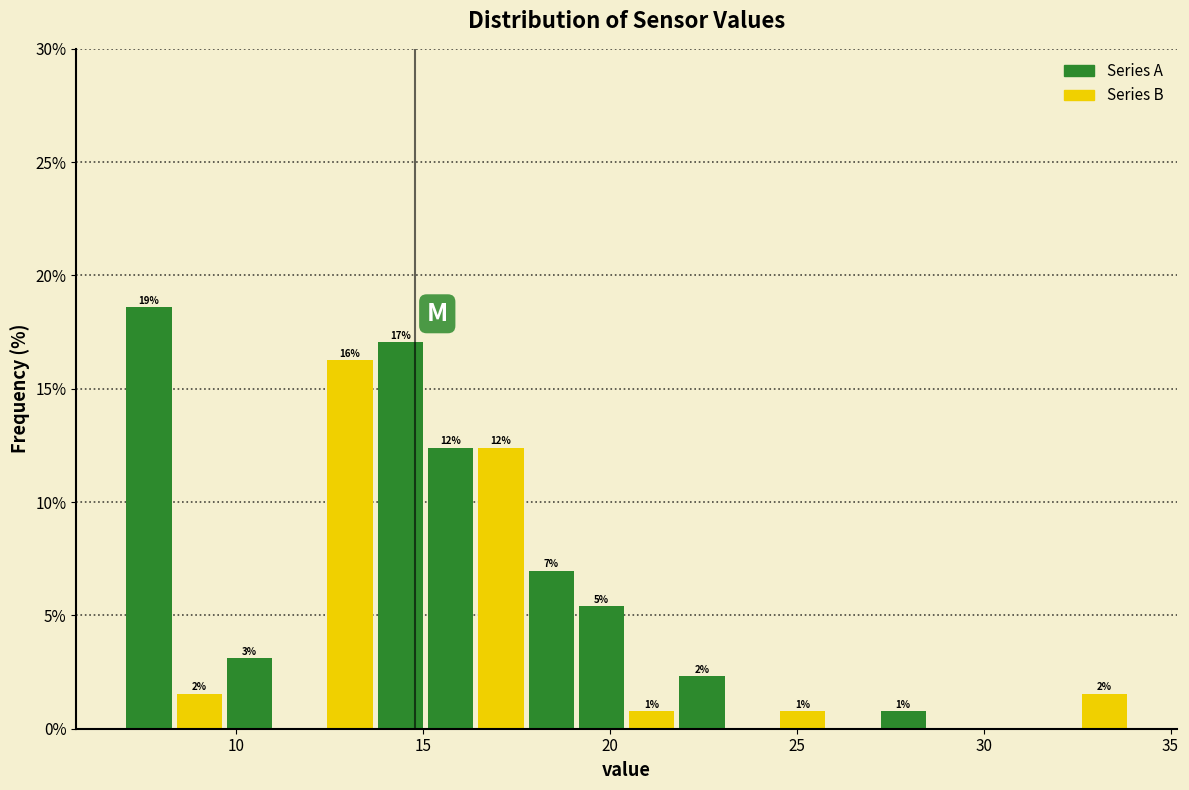

Around what value on the x-axis is the tallest bar? Give the approximate position of its centre, as read against the axis.

7.5